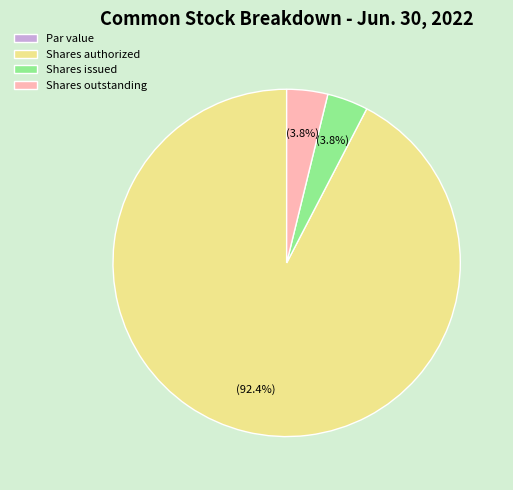

Which category accounts for the majority?

Shares authorized